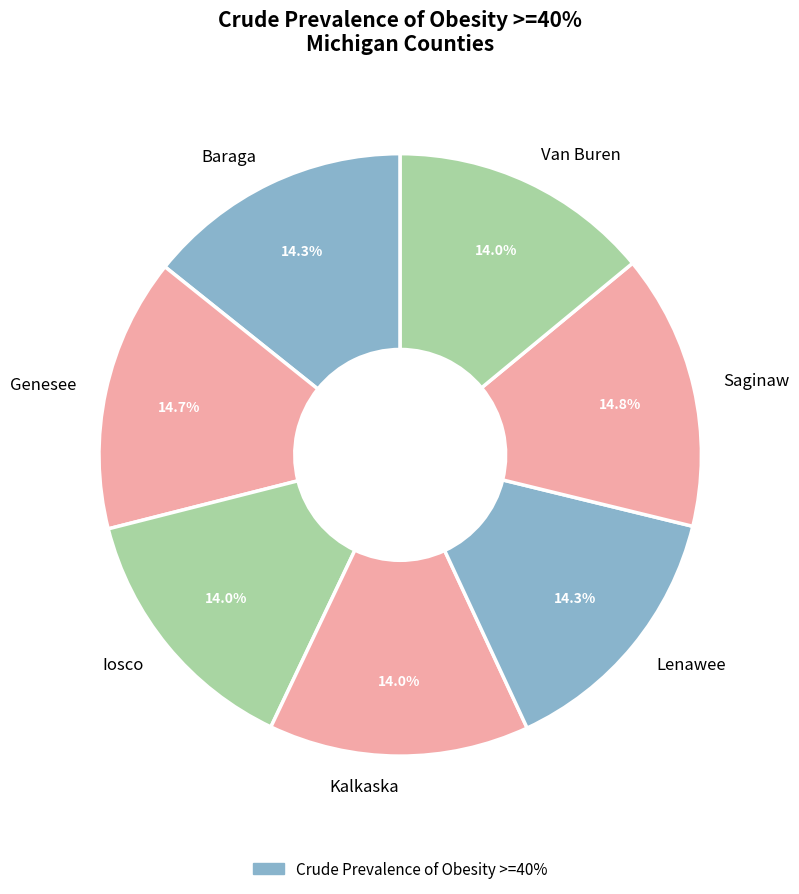

To the nearest percent, what portion does Baraga represent?

14%